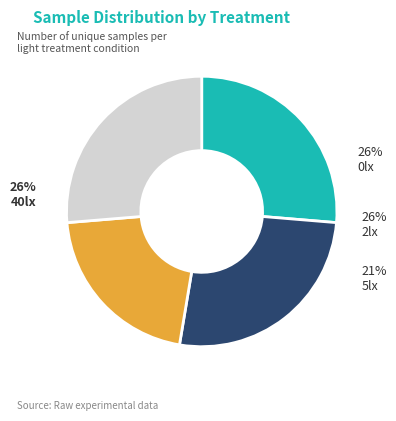

Does any single category account for the majority?

No